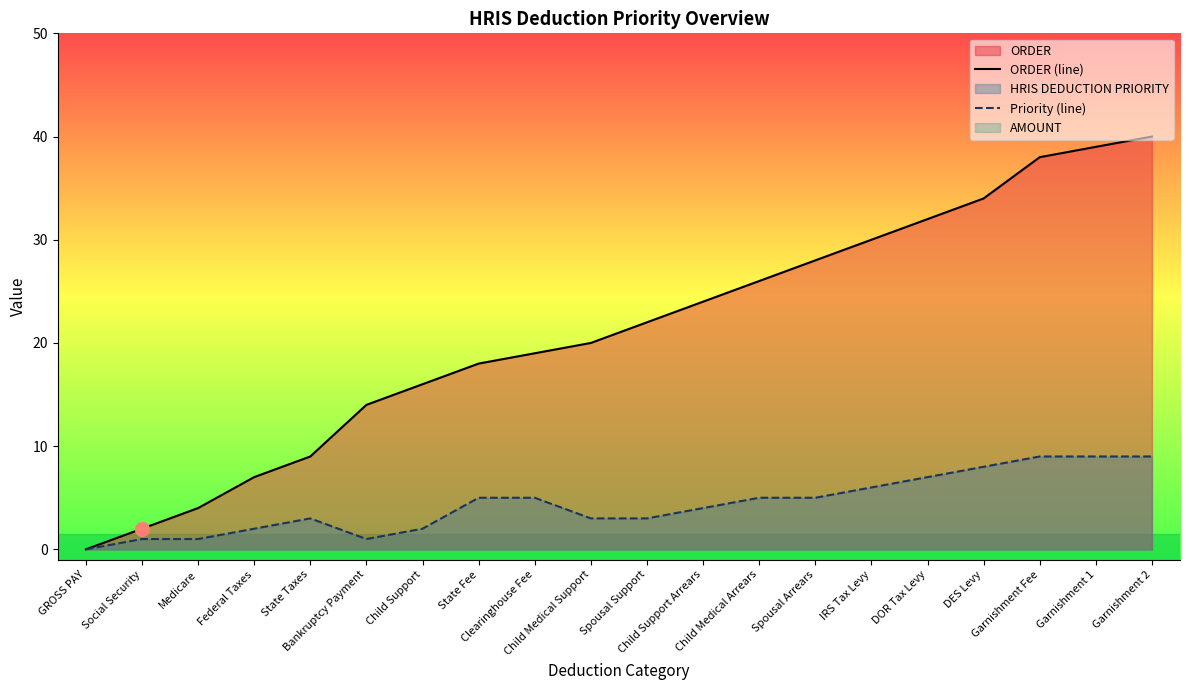

What is the highest value of the Priority (line) series?

9